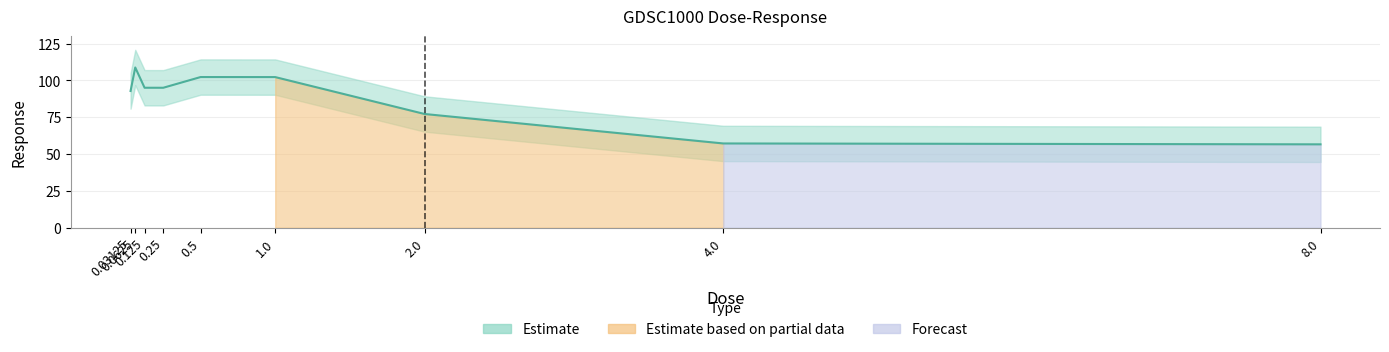

How many points are higher than both their immediate neighbors (excluding endpoints)?

2